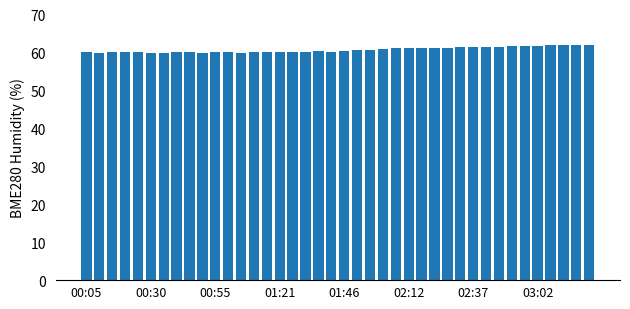

What is the difference between the maximum and minimum values?

2.2